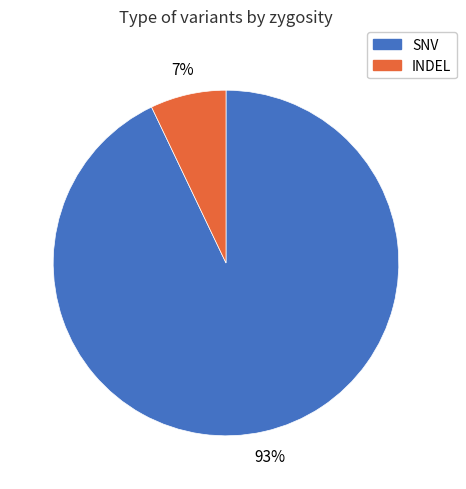

Which has a higher value, SNV or INDEL?

SNV